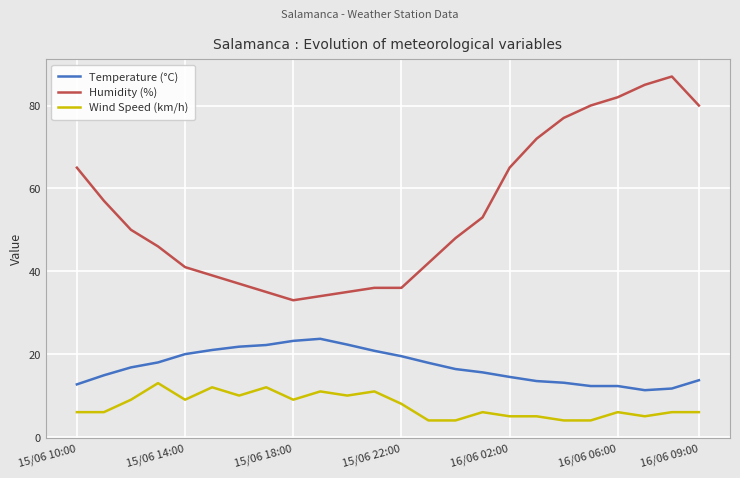

Rank the series by their average value, from highest to lowest.

Humidity (%), Temperature (°C), Wind Speed (km/h)